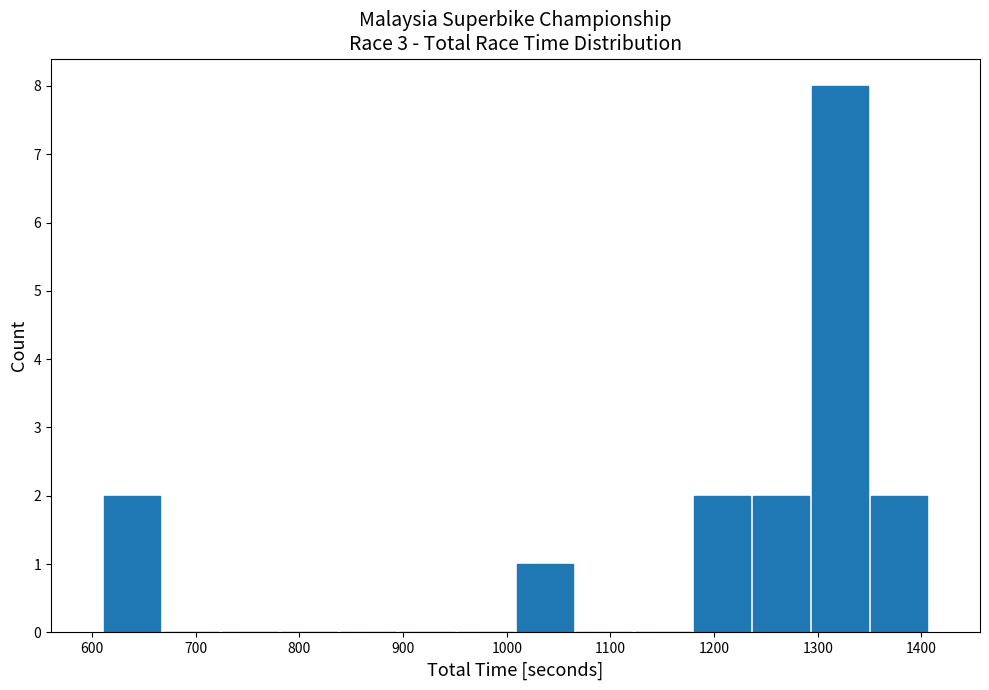

What is the height of the bar covering 1290 to 1350 on the x-axis? Neither the bar edges nor the heights are printed on the chart, so give them approximately, as read against the axes.

8